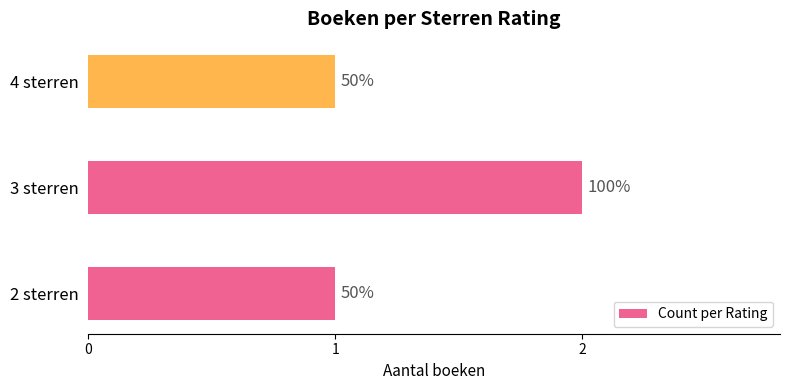

Does the chart contain any negative values?

No